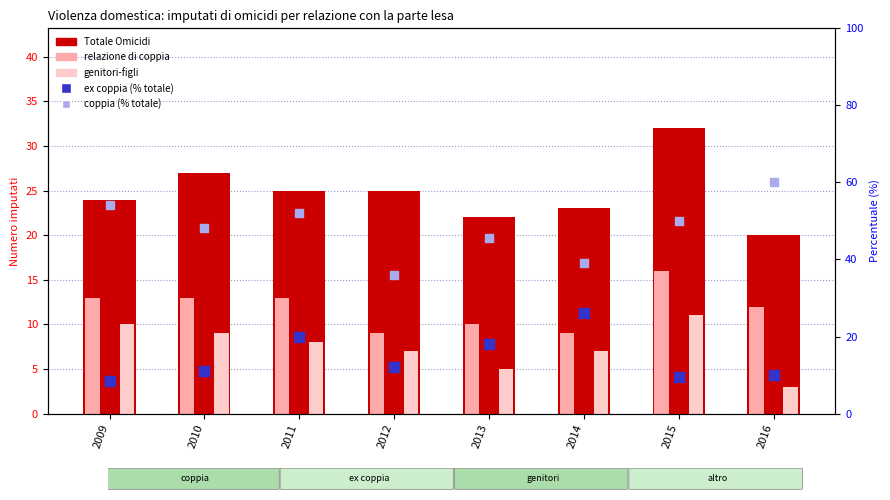

Which series reaches the minimum Y coordinate?

genitori-figli